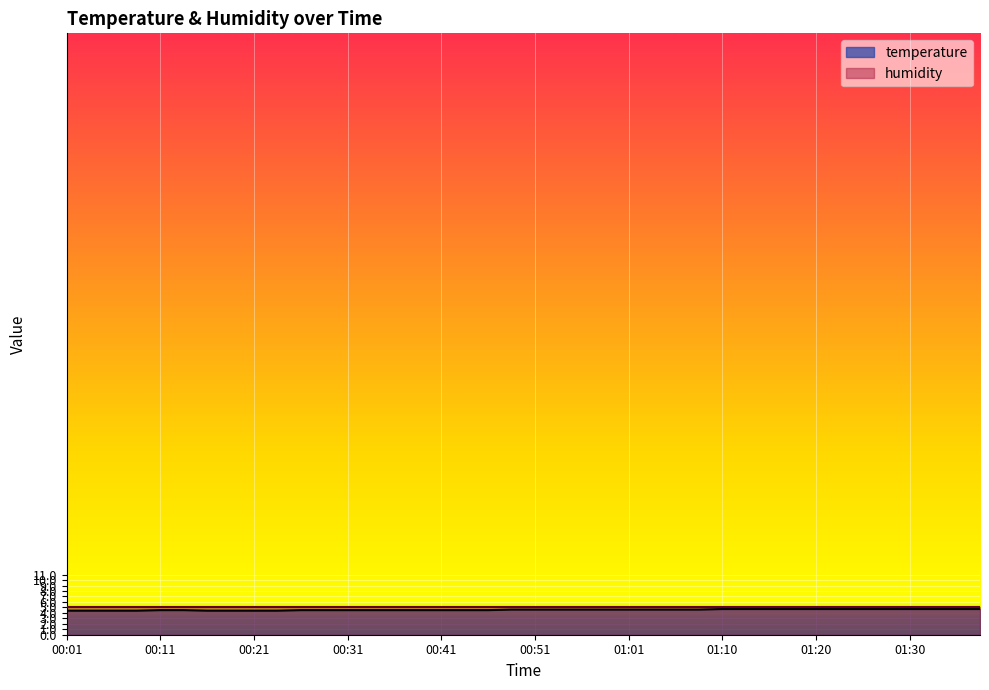

What is the label of the 20th point from the left?

00:48